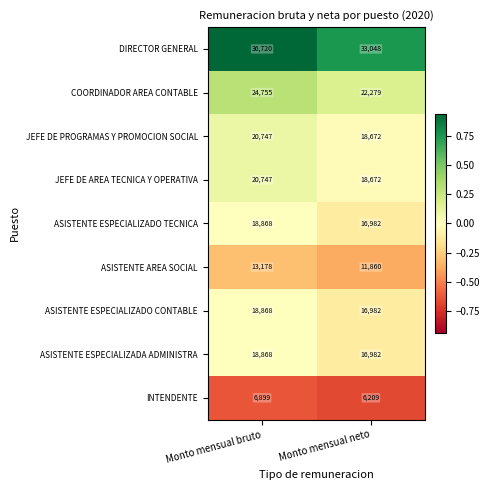

Reading right to left, what are all the values shown in this chart?

DIRECTOR GENERAL: Monto mensual neto=33048	Monto mensual bruto=36720
COORDINADOR AREA CONTABLE: Monto mensual neto=22279	Monto mensual bruto=24755
JEFE DE PROGRAMAS Y PROMOCION SOCIAL: Monto mensual neto=18672	Monto mensual bruto=20747
JEFE DE AREA TECNICA Y OPERATIVA: Monto mensual neto=18672	Monto mensual bruto=20747
ASISTENTE ESPECIALIZADO TECNICA: Monto mensual neto=16982	Monto mensual bruto=18868
ASISTENTE AREA SOCIAL: Monto mensual neto=11860	Monto mensual bruto=13178
ASISTENTE ESPECIALIZADO CONTABLE: Monto mensual neto=16982	Monto mensual bruto=18868
ASISTENTE ESPECIALIZADA ADMINISTRA: Monto mensual neto=16982	Monto mensual bruto=18868
INTENDENTE: Monto mensual neto=6209	Monto mensual bruto=6899